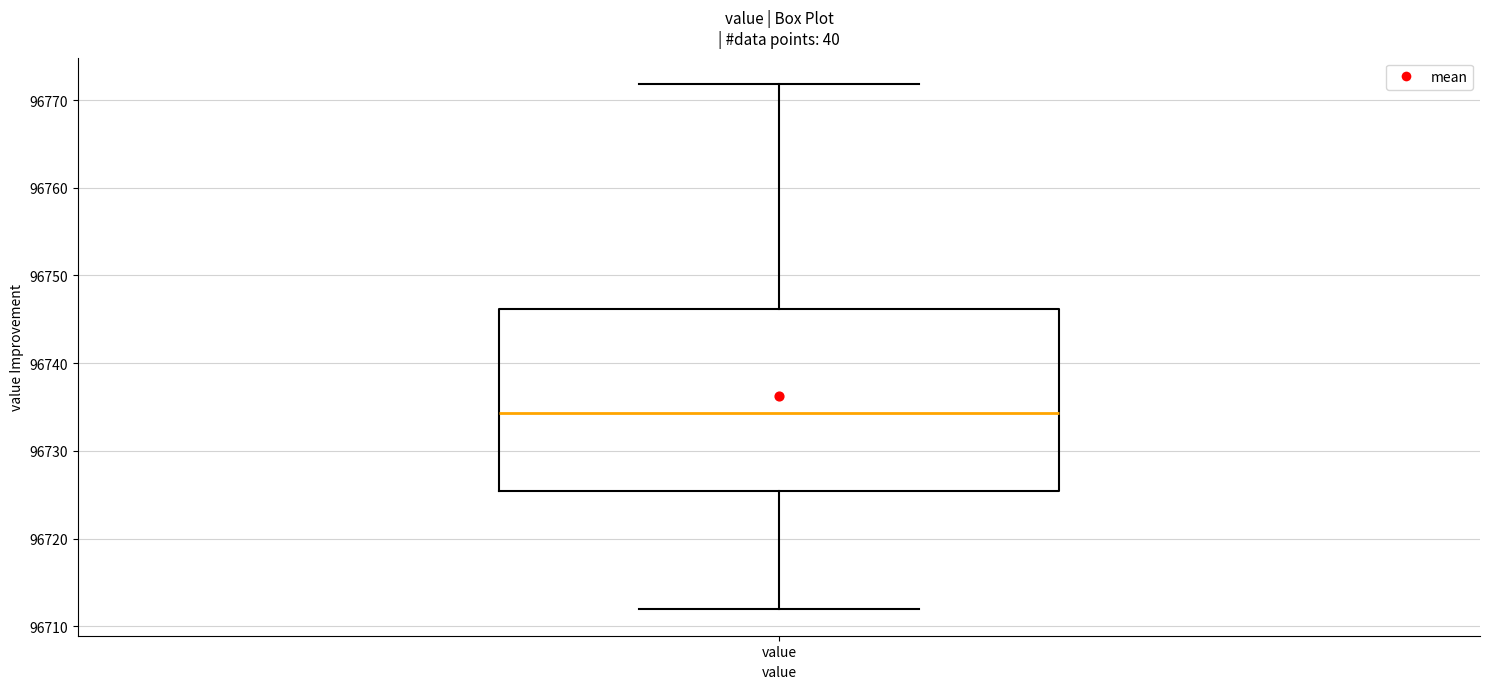

Where is the lower edge of the box for value on the y-axis? The values are not printed on the chart, so give them approximately, as read against the axis.

96725